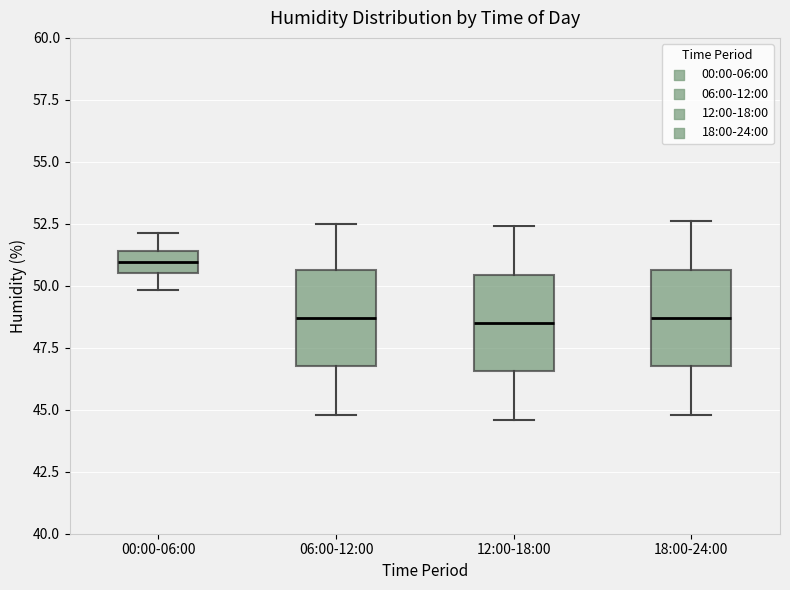

Reading left to right, transcribe this box plot: for each box, give where its median line is, the range the box spans, and where its two whiskers end, as read against the y-axis. The values are not printed on the chart, so give them approximately, as read against the axis.

00:00-06:00: median 51.0, box 50.5 to 51.5, whiskers 50.0 to 52.0
06:00-12:00: median 48.5, box 47.0 to 50.5, whiskers 45.0 to 52.5
12:00-18:00: median 48.5, box 46.5 to 50.5, whiskers 44.5 to 52.5
18:00-24:00: median 48.5, box 47.0 to 50.5, whiskers 45.0 to 52.5